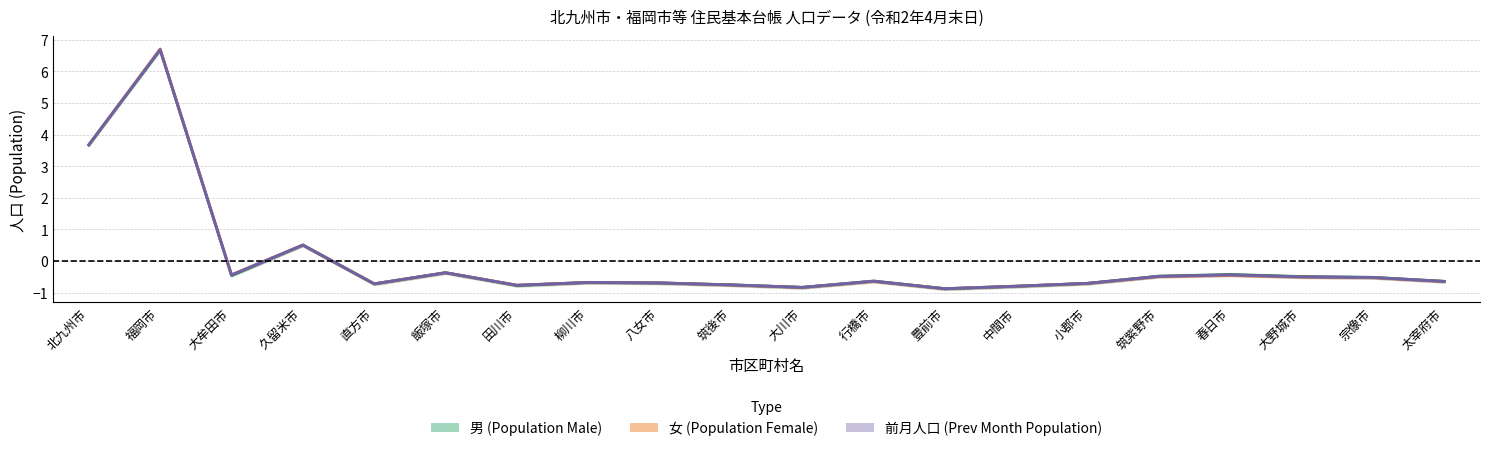

What is the approximate value of 女 (Population Female) at 直方市?

-0.7